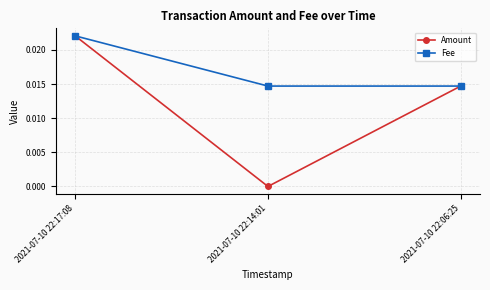

Is the value of Amount at 2021-07-10 22:14:01 greater than the value of Fee at 2021-07-10 22:14:01?

No